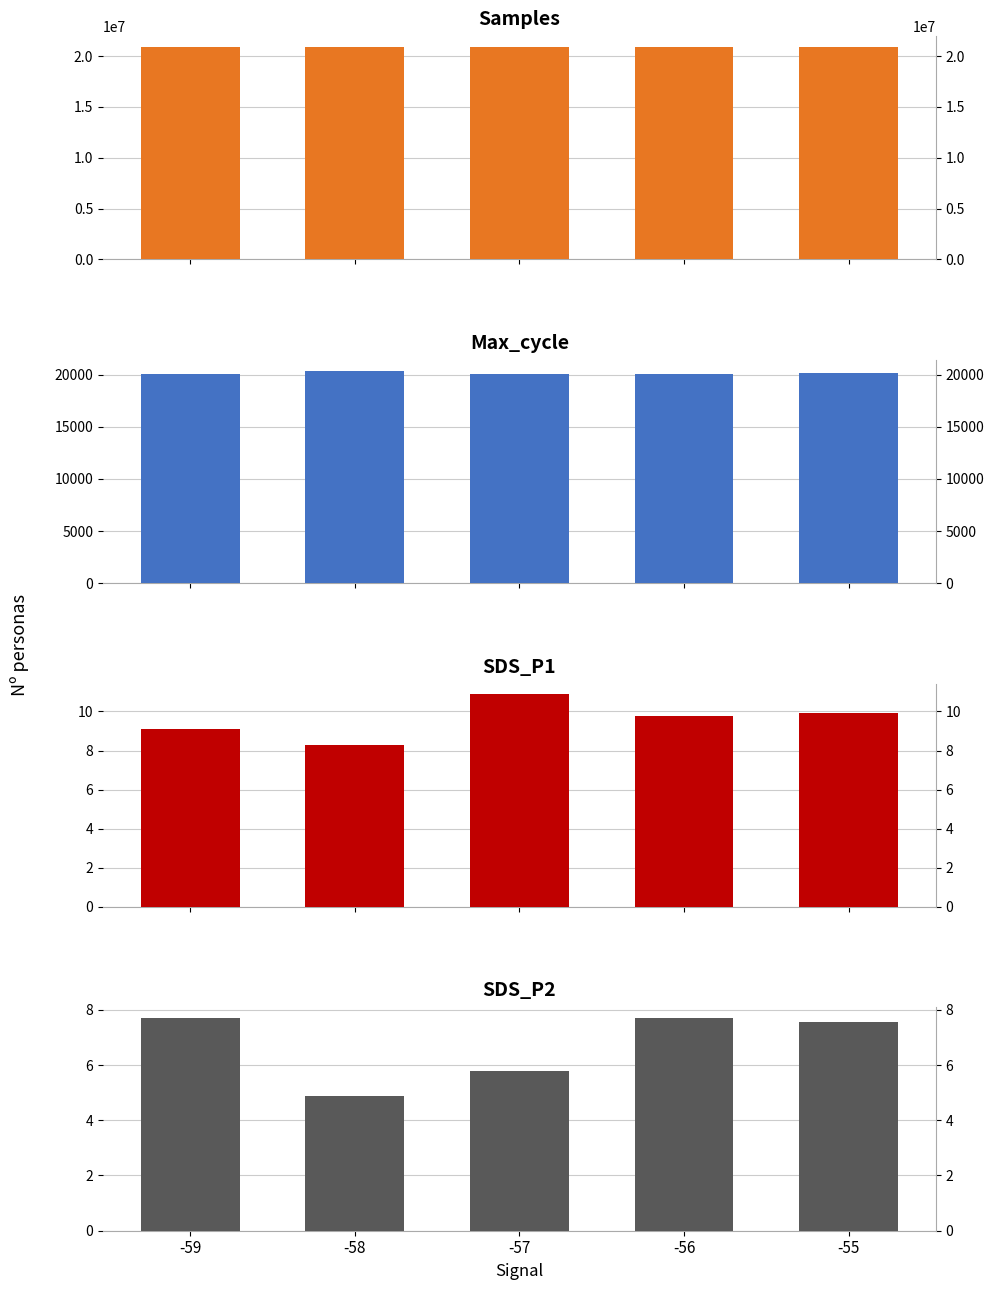

How many distinct data groups are displayed?

4